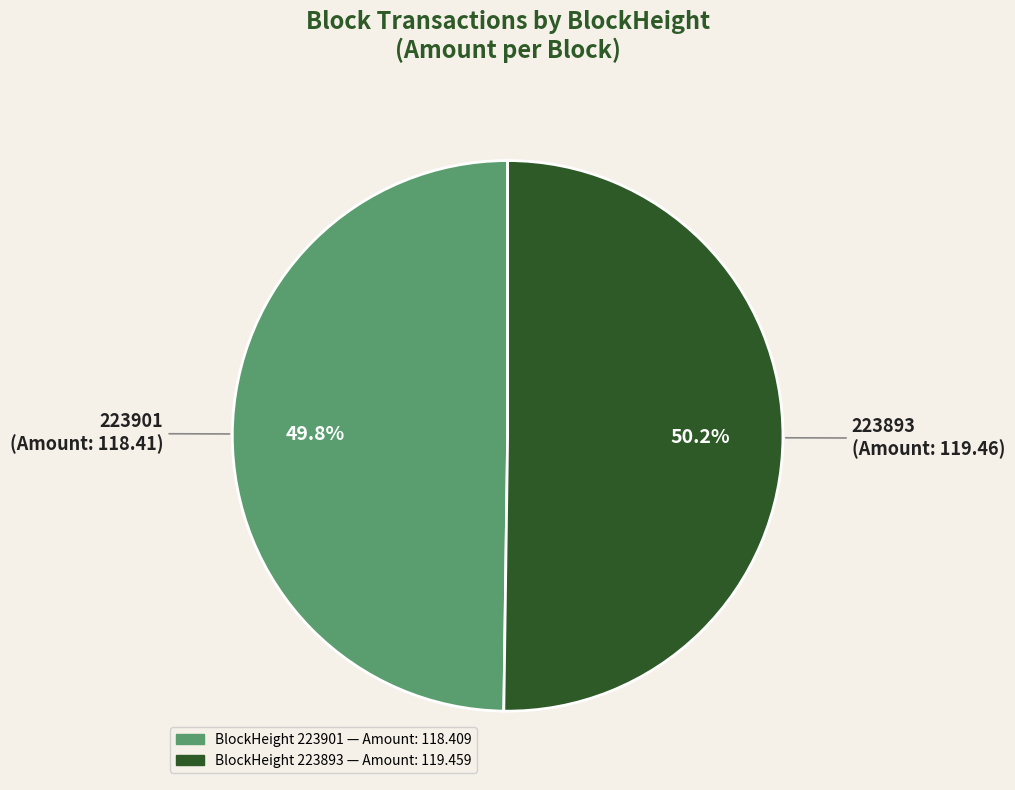

Is there a majority slice in this chart?

Yes